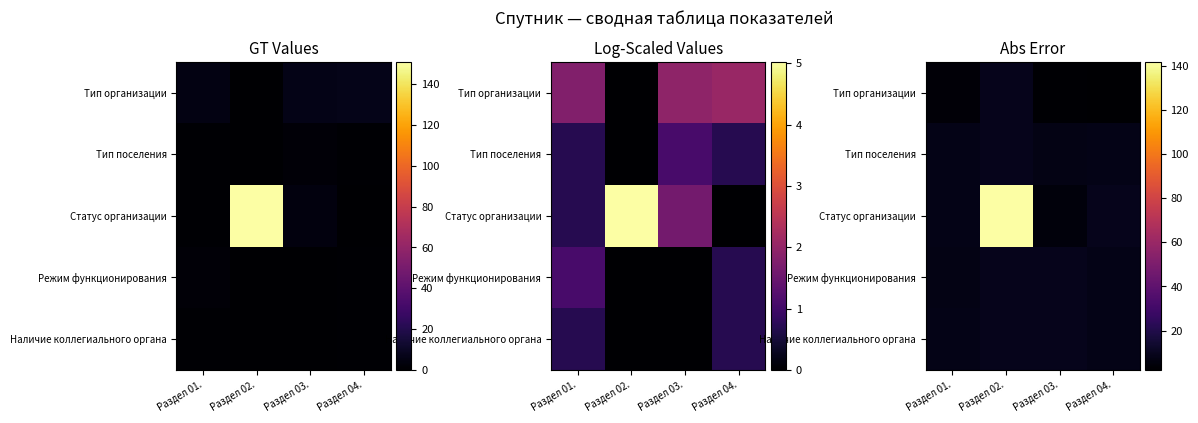

What is the maximum value shown in the chart?

141.8